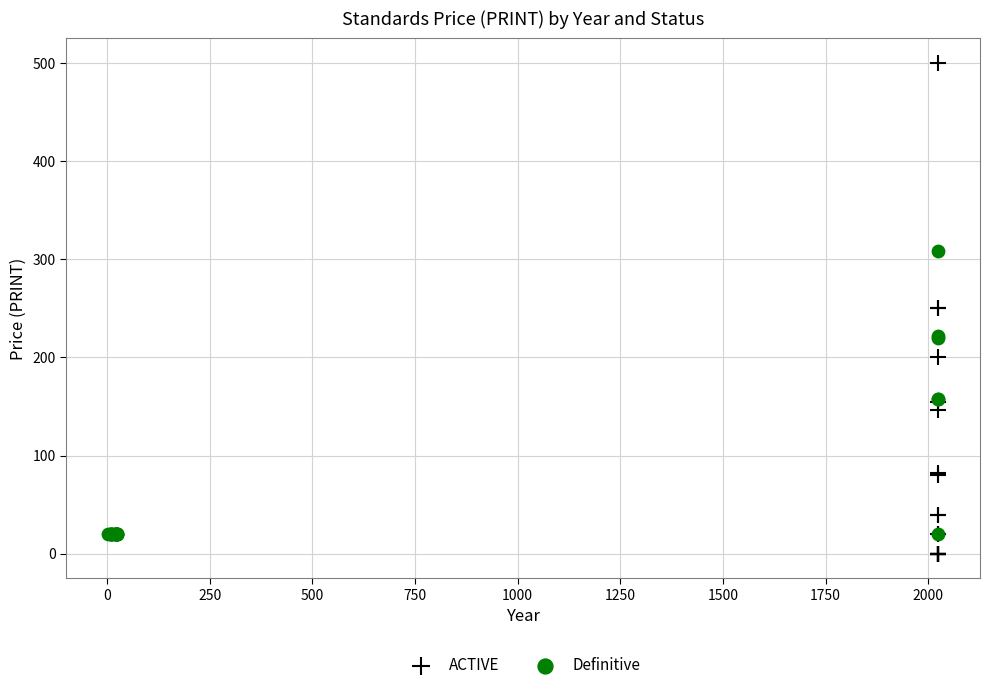

Which series has the widest spread of Y values?

ACTIVE